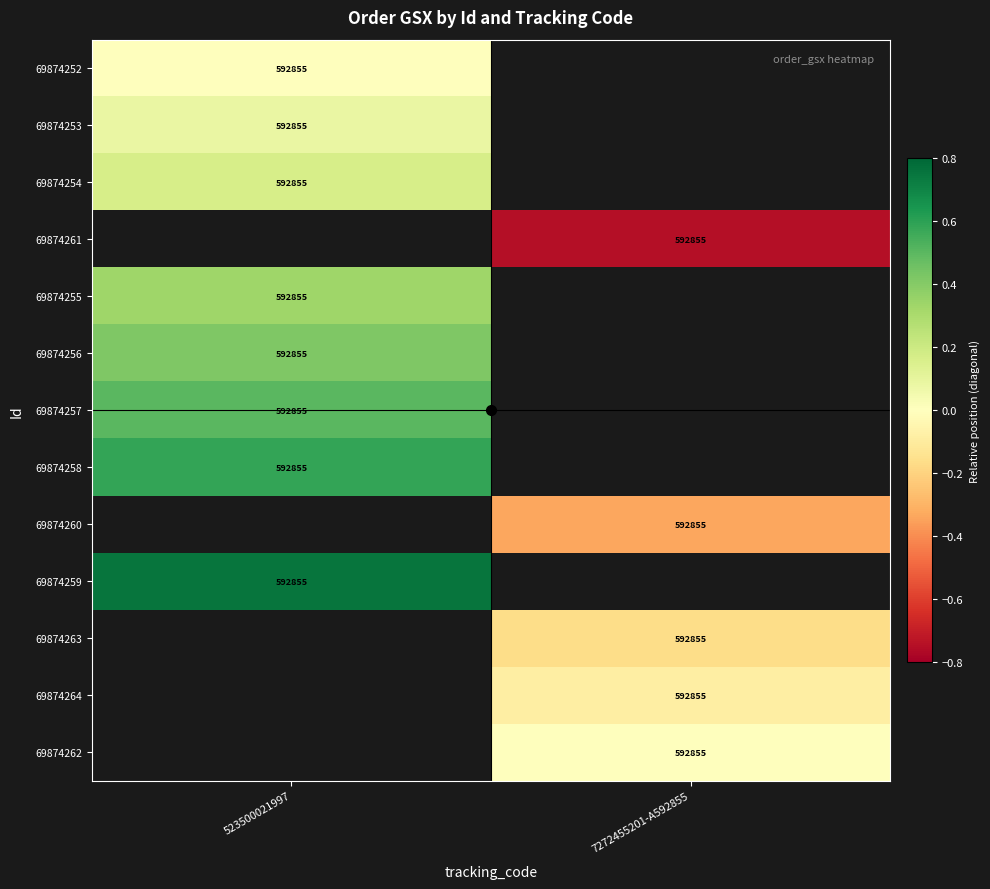

Which has a higher value, 7272455201-A592855 or 523500021997?

523500021997